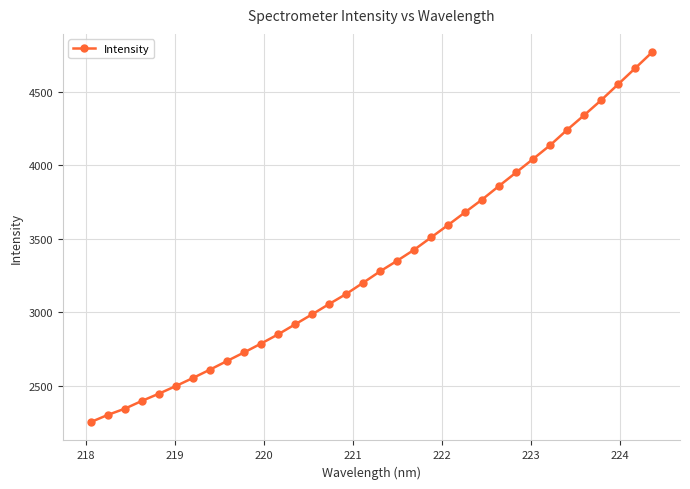

What is the value of the 16th point from the left?

3123.6